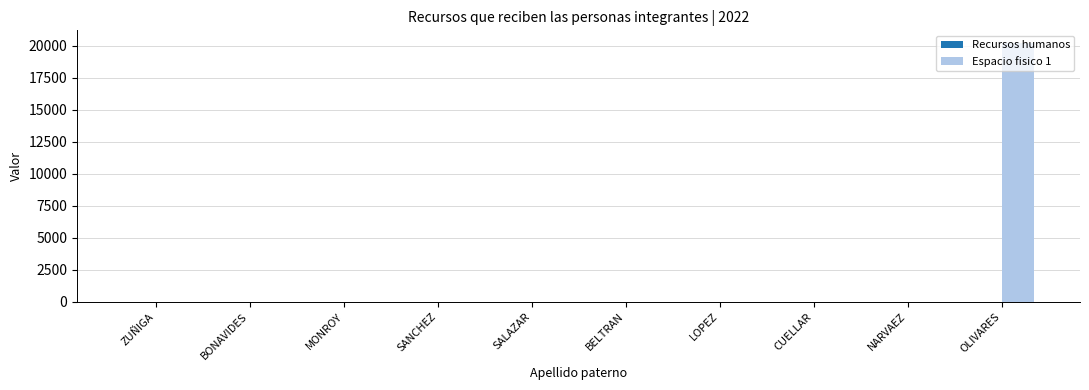

What is the total value across all series at SANCHEZ?

18